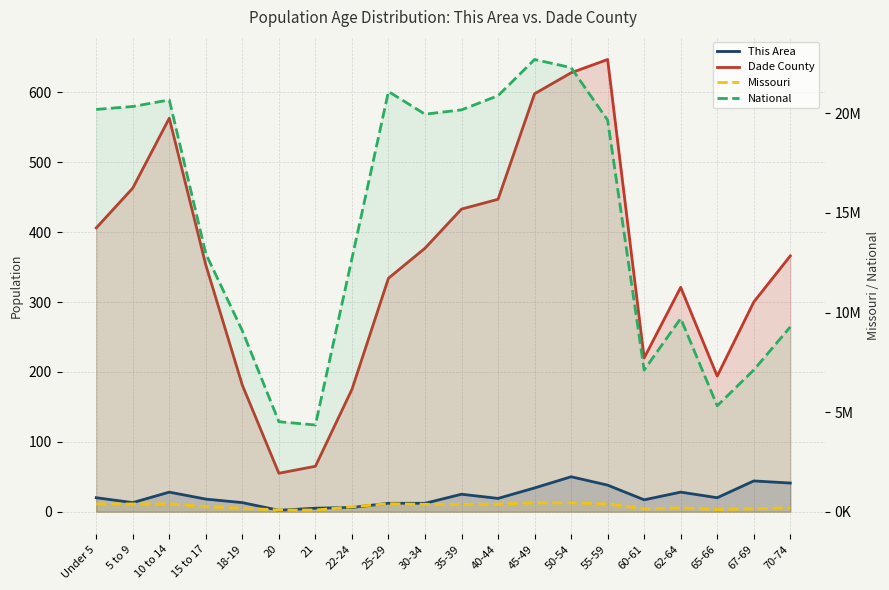

What is the total value across all series at 50-54?

22742609